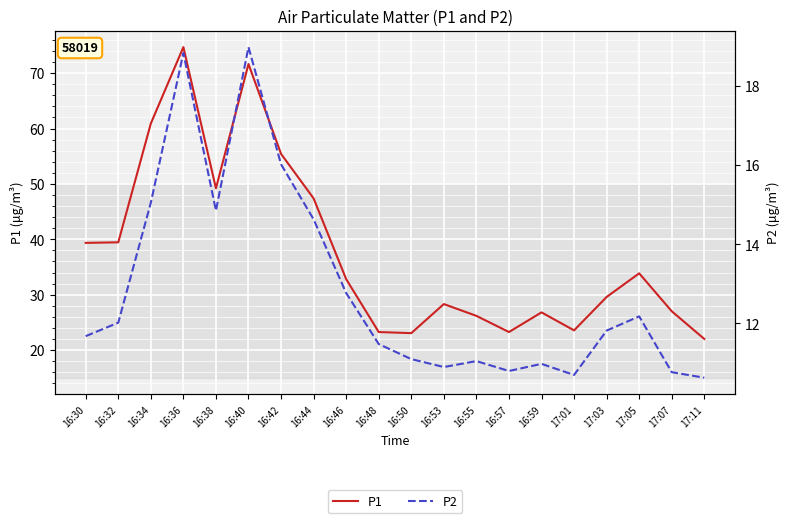

What is the average value of the P1 series?

37.9